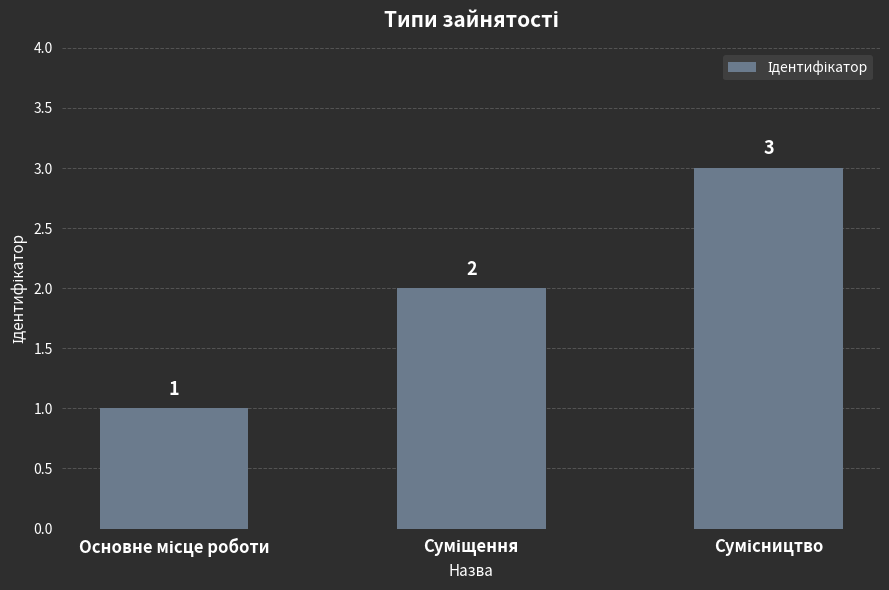

How many distinct data groups are displayed?

1